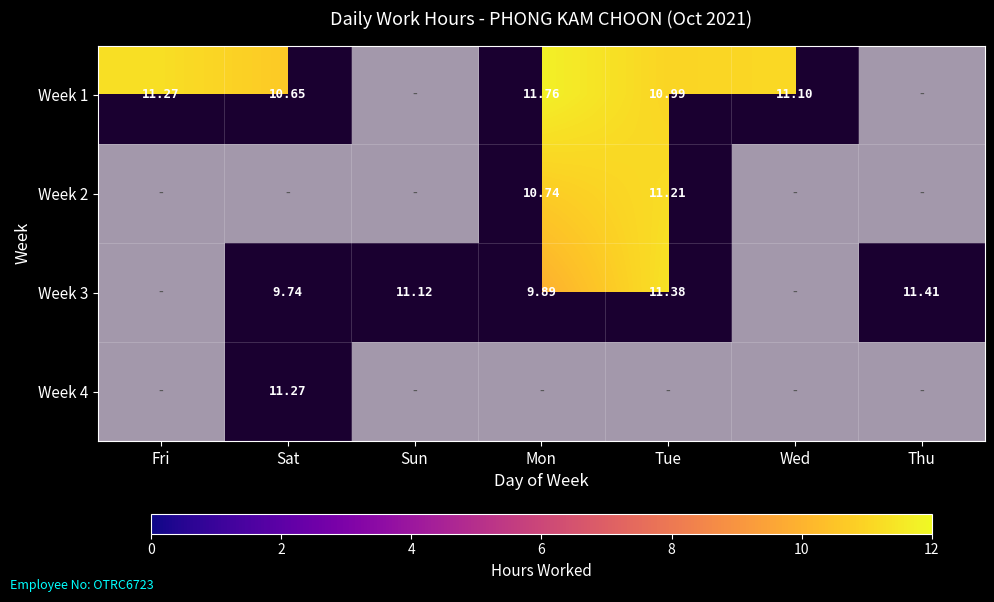

How many distinct data groups are displayed?

4